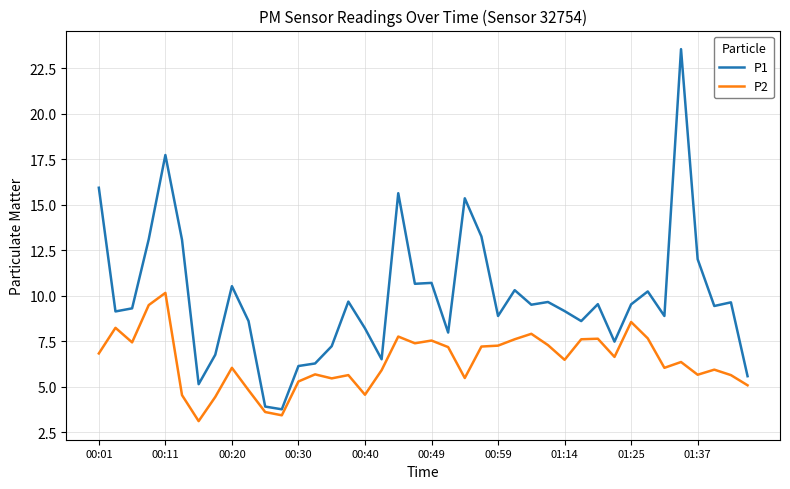

What are all the series names shown in the legend?

P1, P2